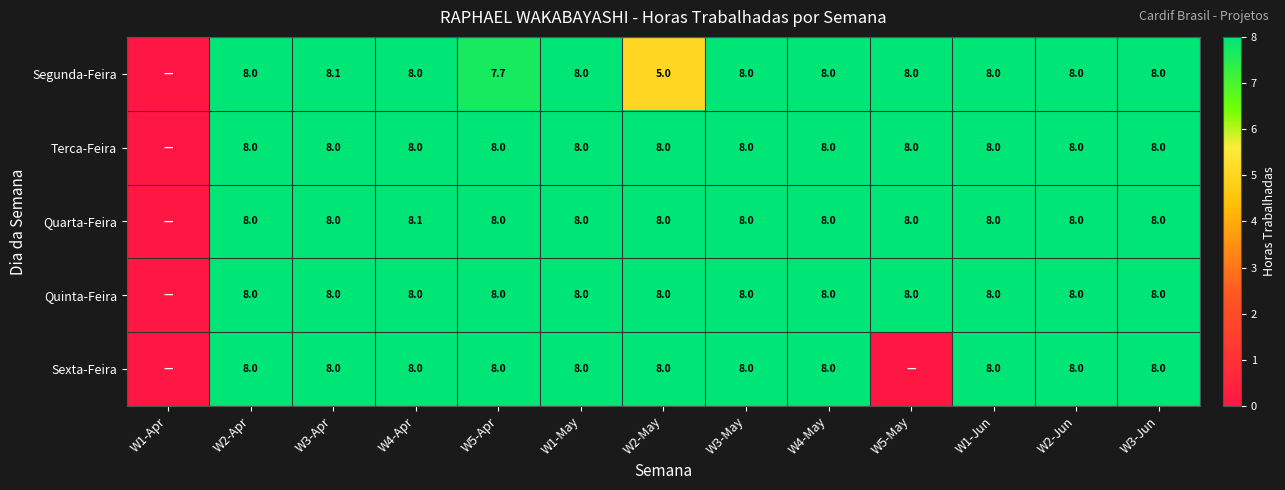

At which category is the sum across all series the highest?

W3-Apr